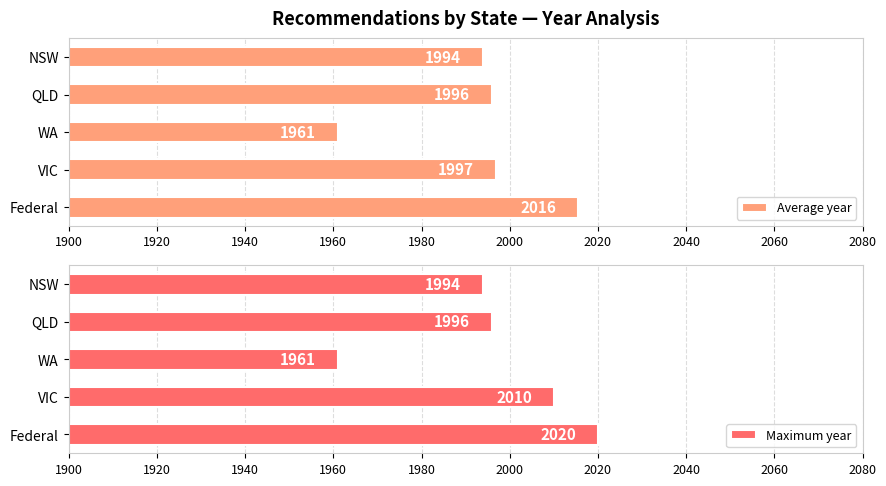

What is the highest value of the Average year series?

2015.5